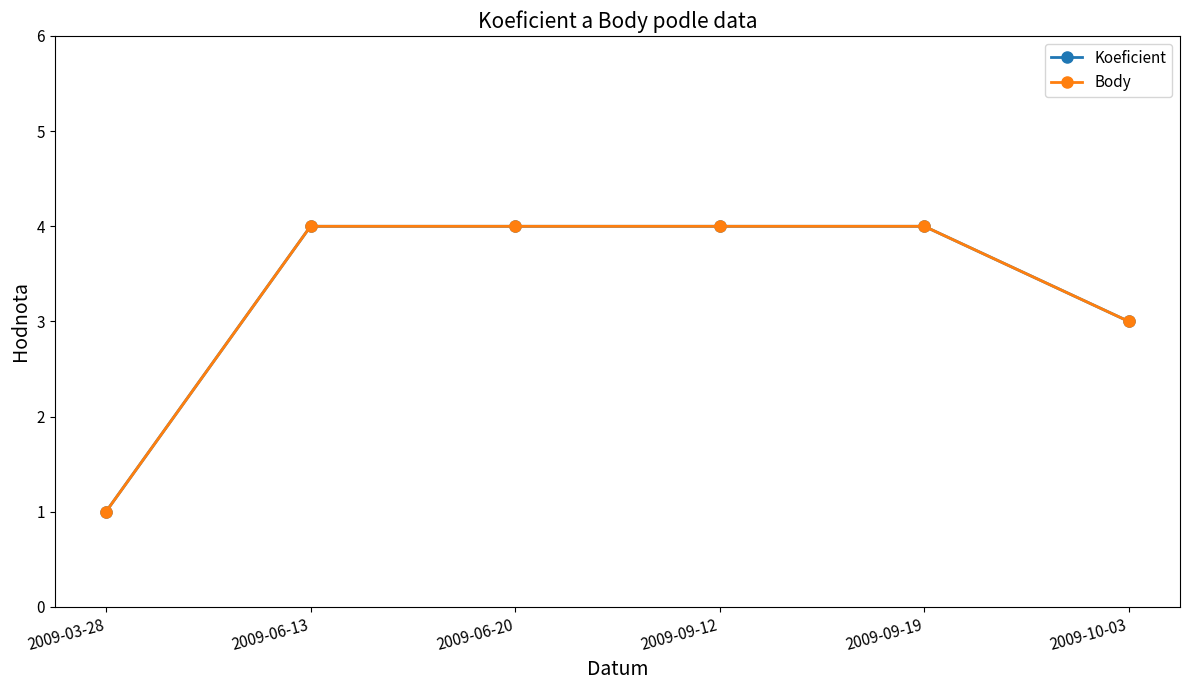

Which series changed the most between 2009-06-20 and 2009-10-03?

Koeficient